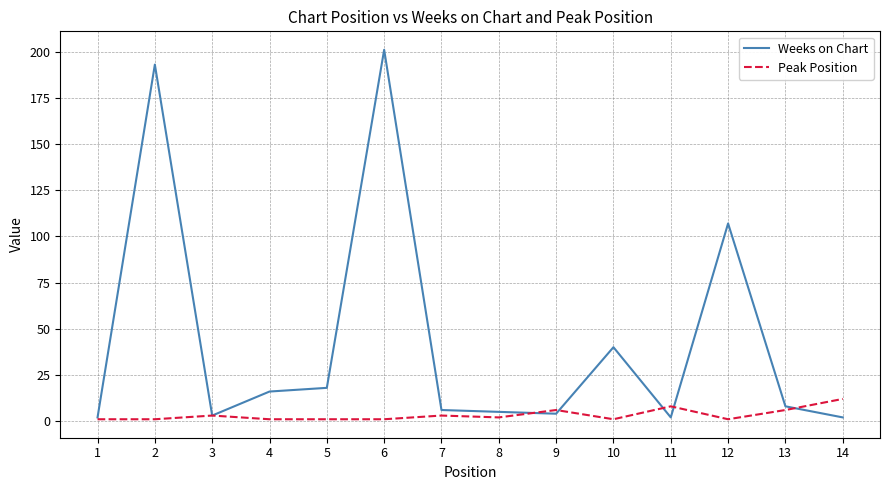

Which series has the largest total across all categories?

Weeks on Chart